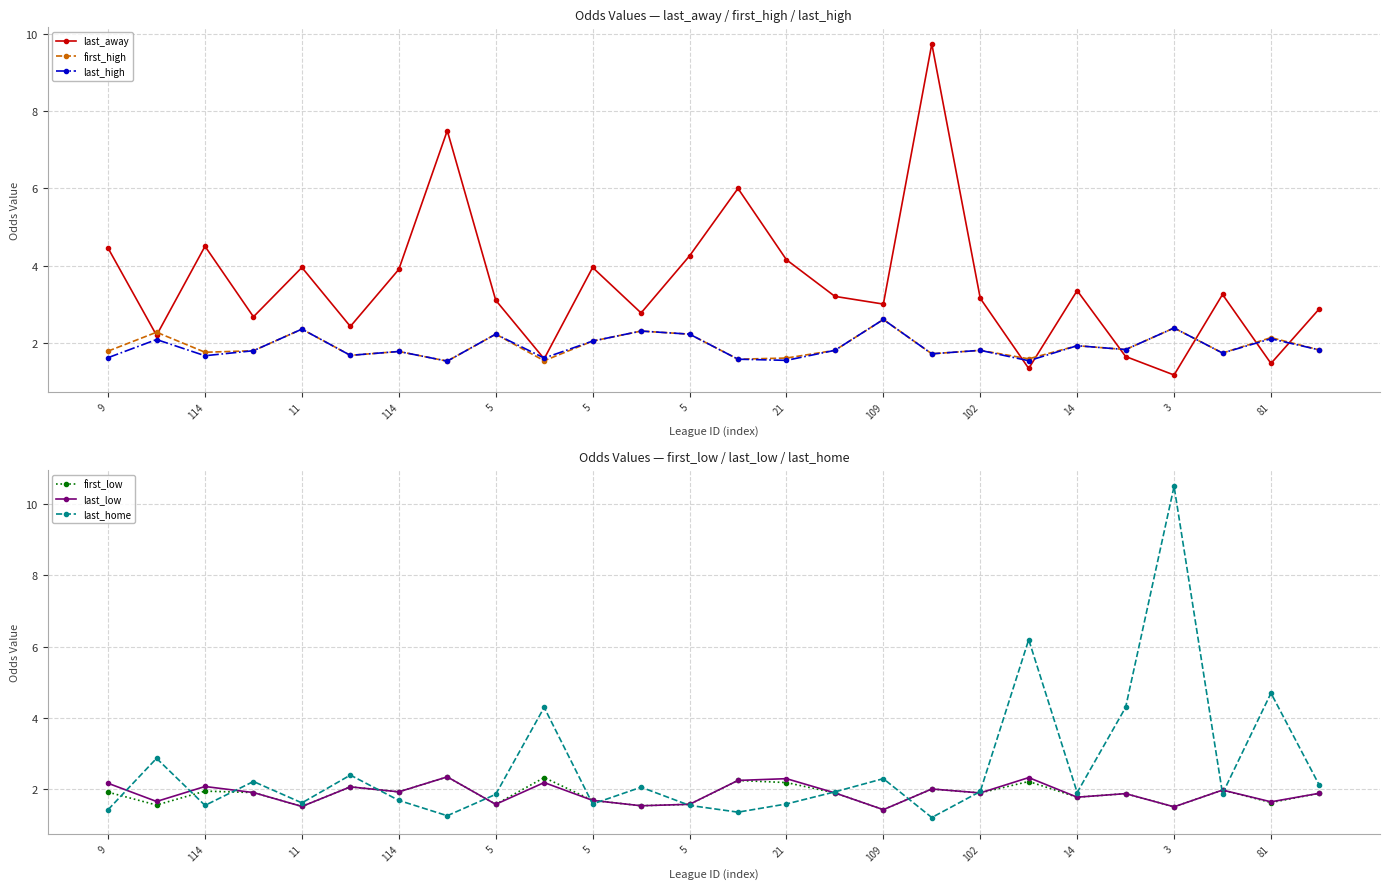

At which label does last_high reach its minimum?

21